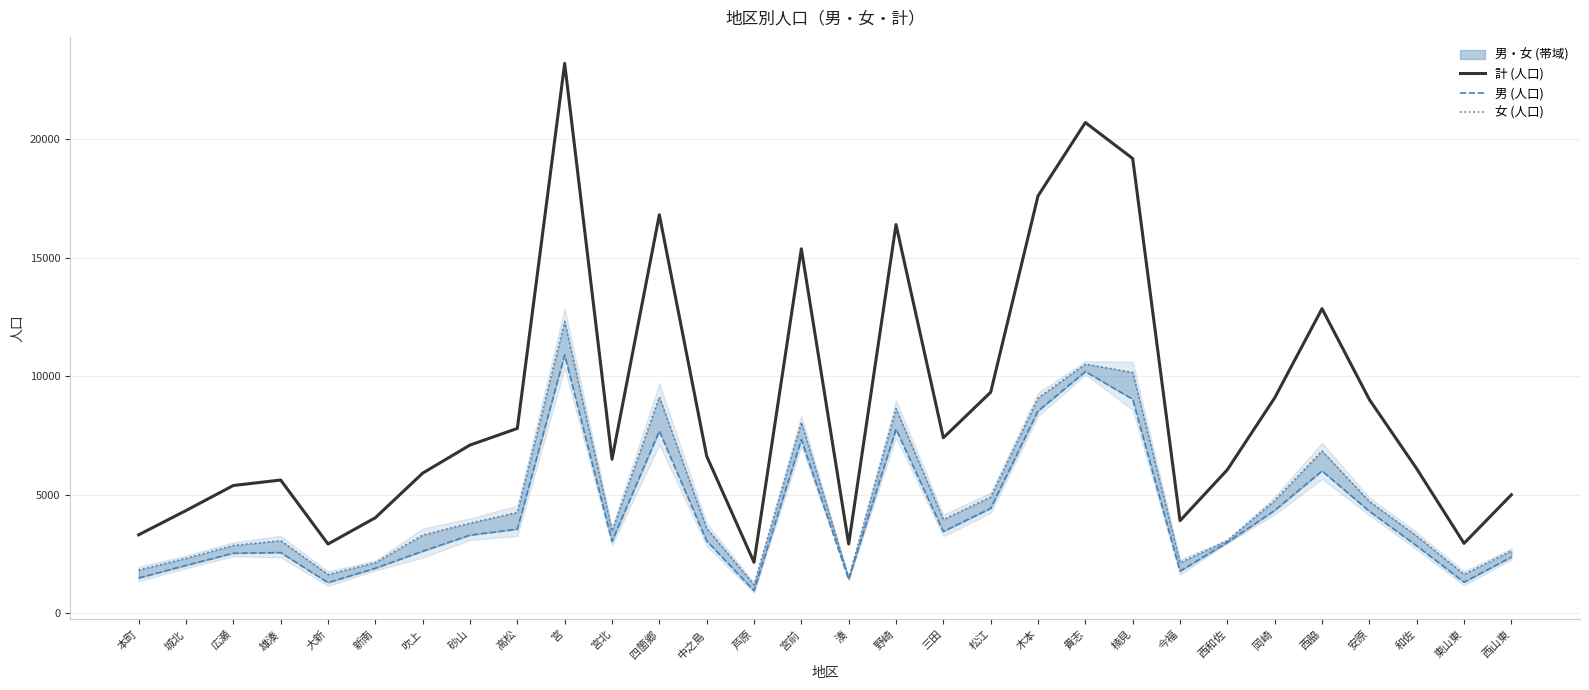

What is the value of the 女 (人口) point at the 8th from the left?

3803